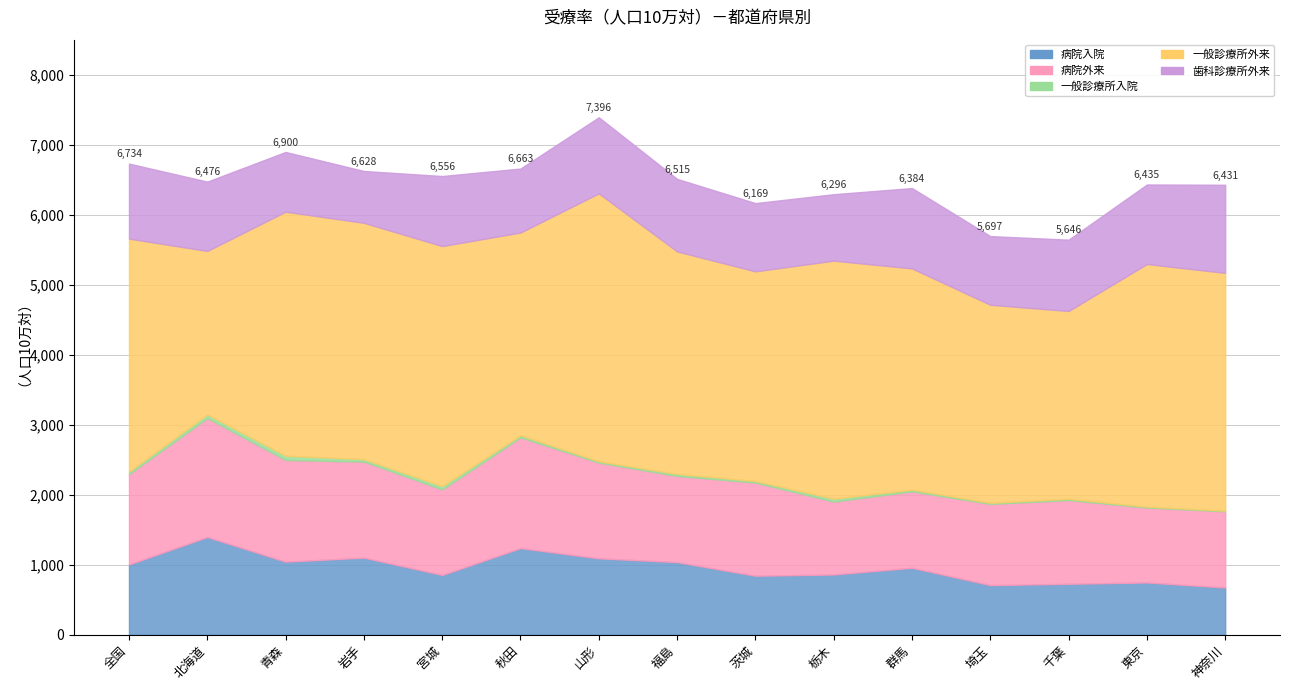

What position from the left is 岩手?

4